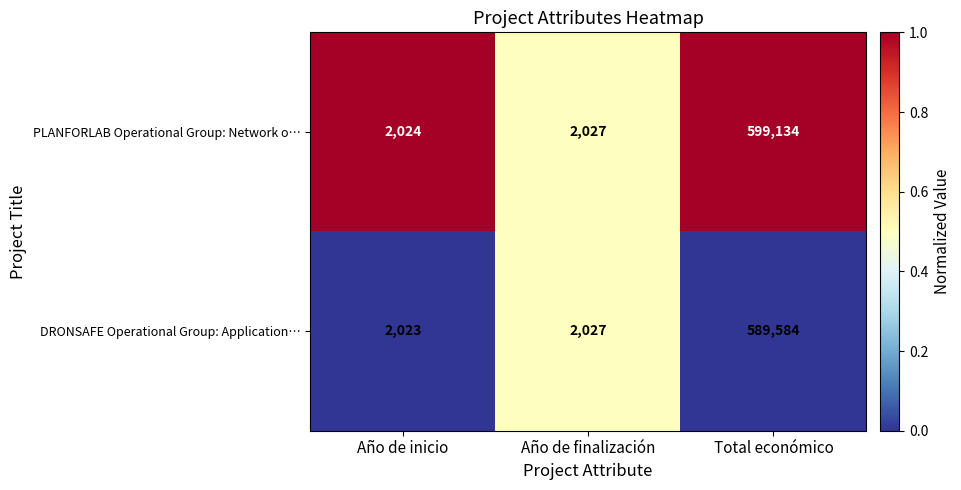

What is the difference between the PLANFORLAB Operational Group: Network o… values at Total económico and Año de finalización?

597107